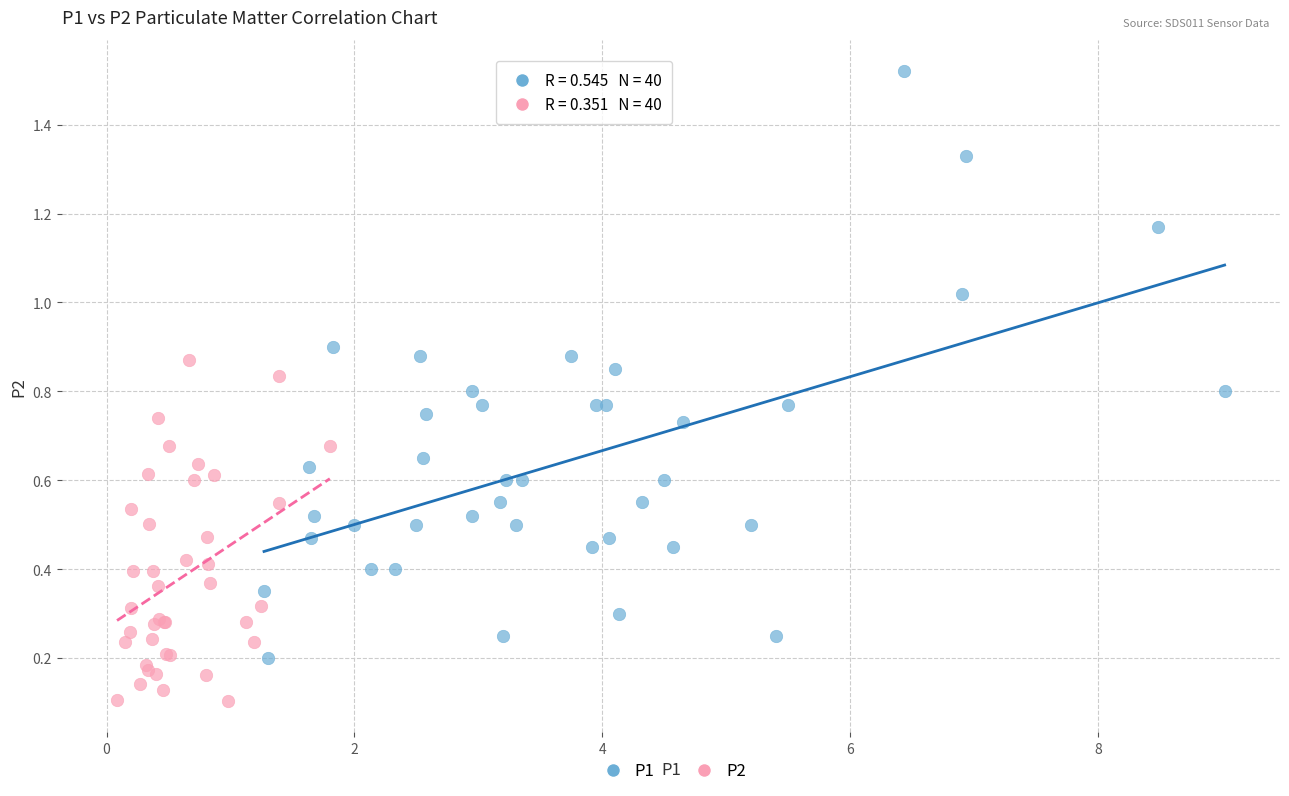

Which series has the widest spread of Y values?

P1